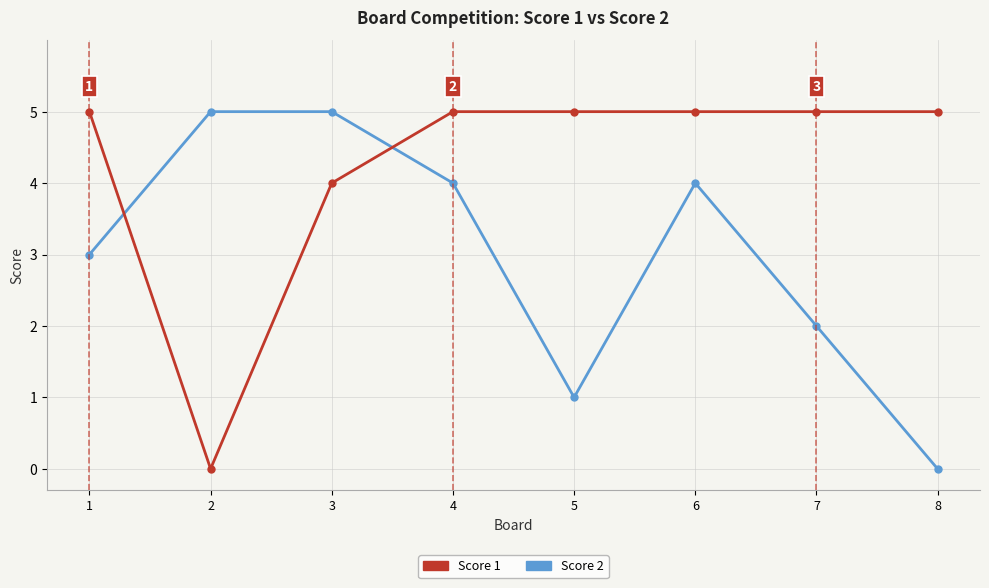

Is this an area chart (filled region under the line)?

No